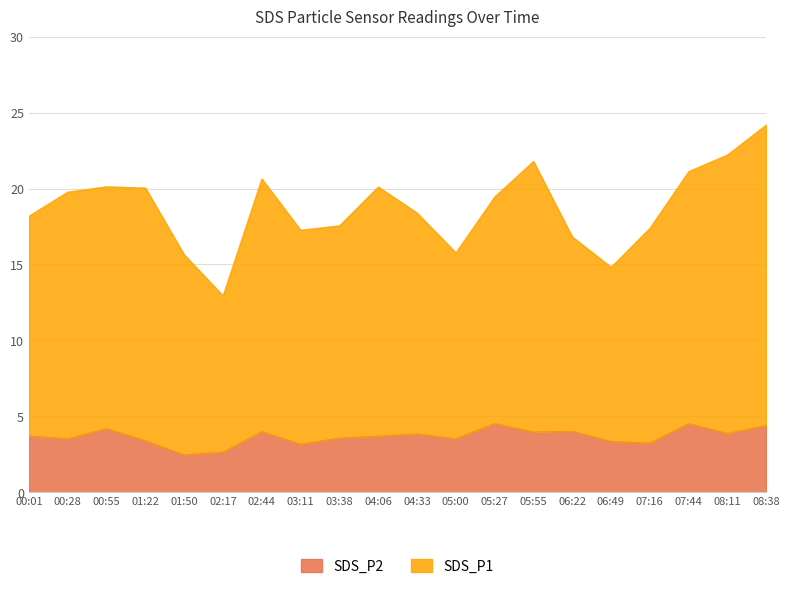

At which label does SDS_P1 reach its minimum?

02:17